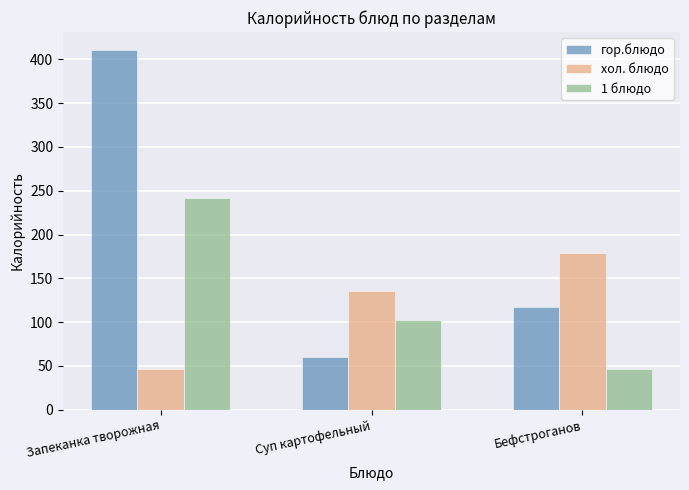

How many distinct data groups are displayed?

3